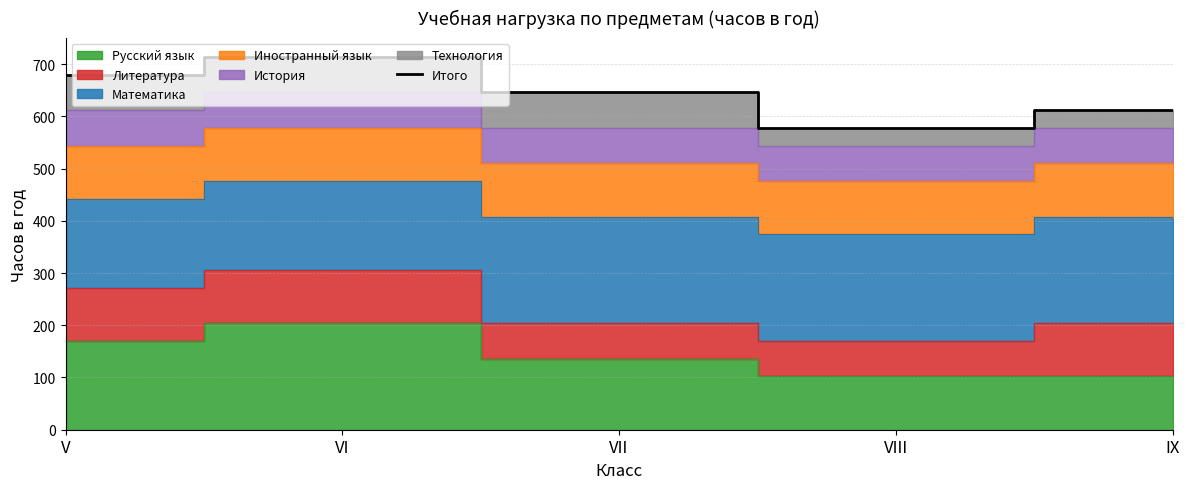

At which label is the value closest to 646?

VII